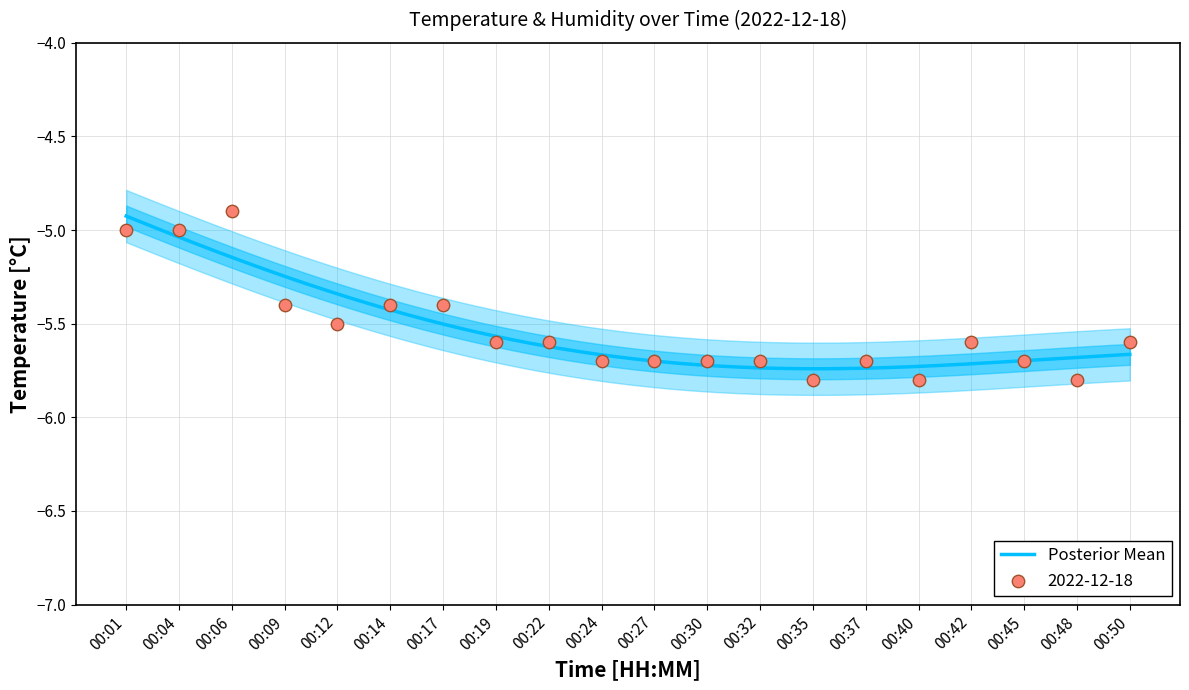

Between 00:04 and 00:37, which is larger?

00:04